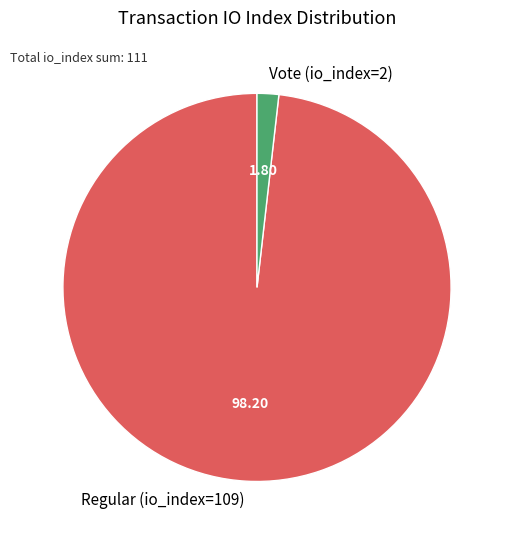

Rank the categories by value from lowest to highest.

Vote (io_index=2), Regular (io_index=109)